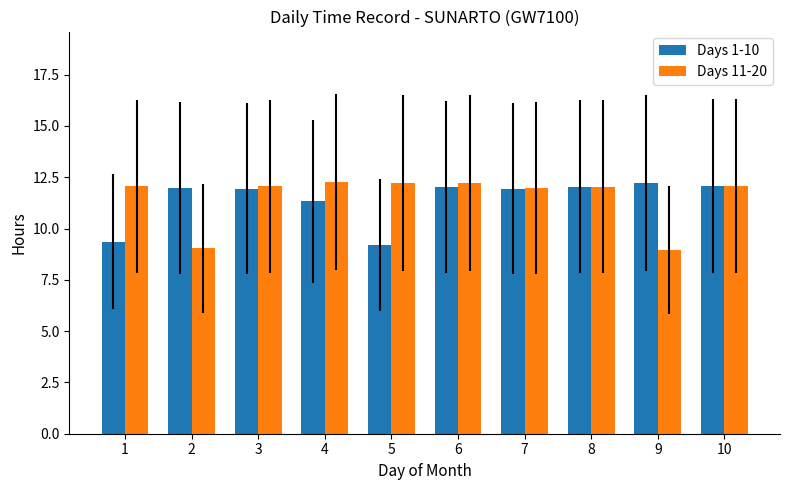

What is the minimum value for Days 1-10?

9.2